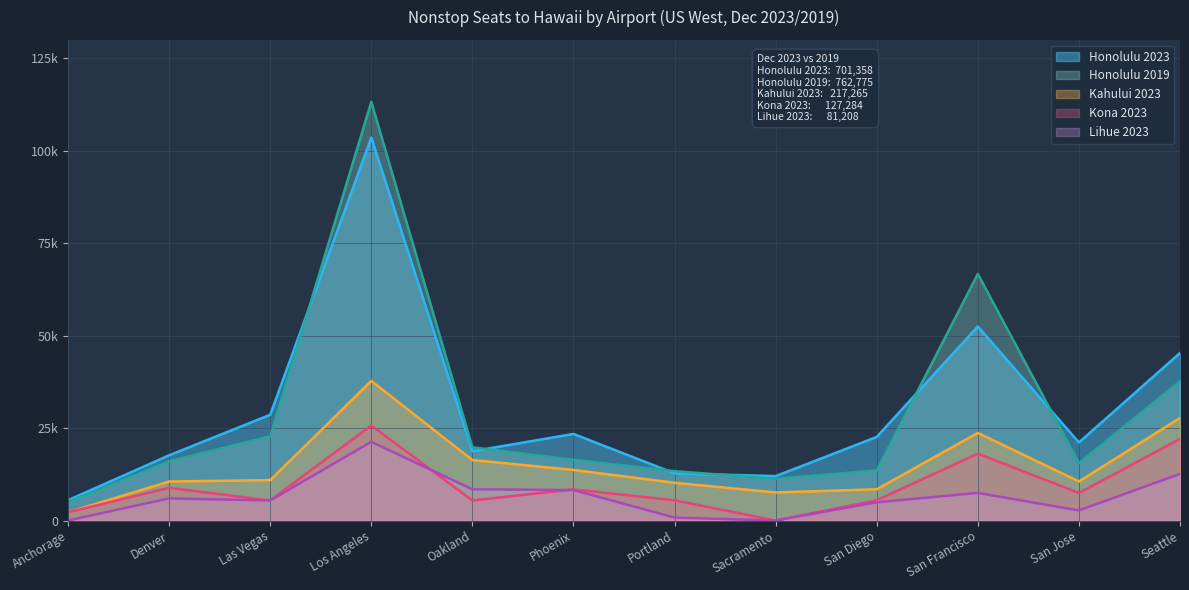

The Kona 2023 series shows 8144 at Oakland. True or false?

False